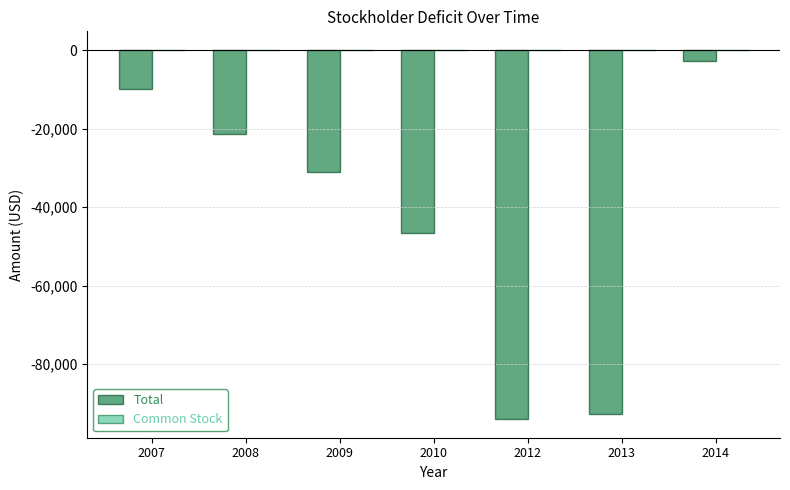

Is it true that Total equals -12165 at 2009?

False